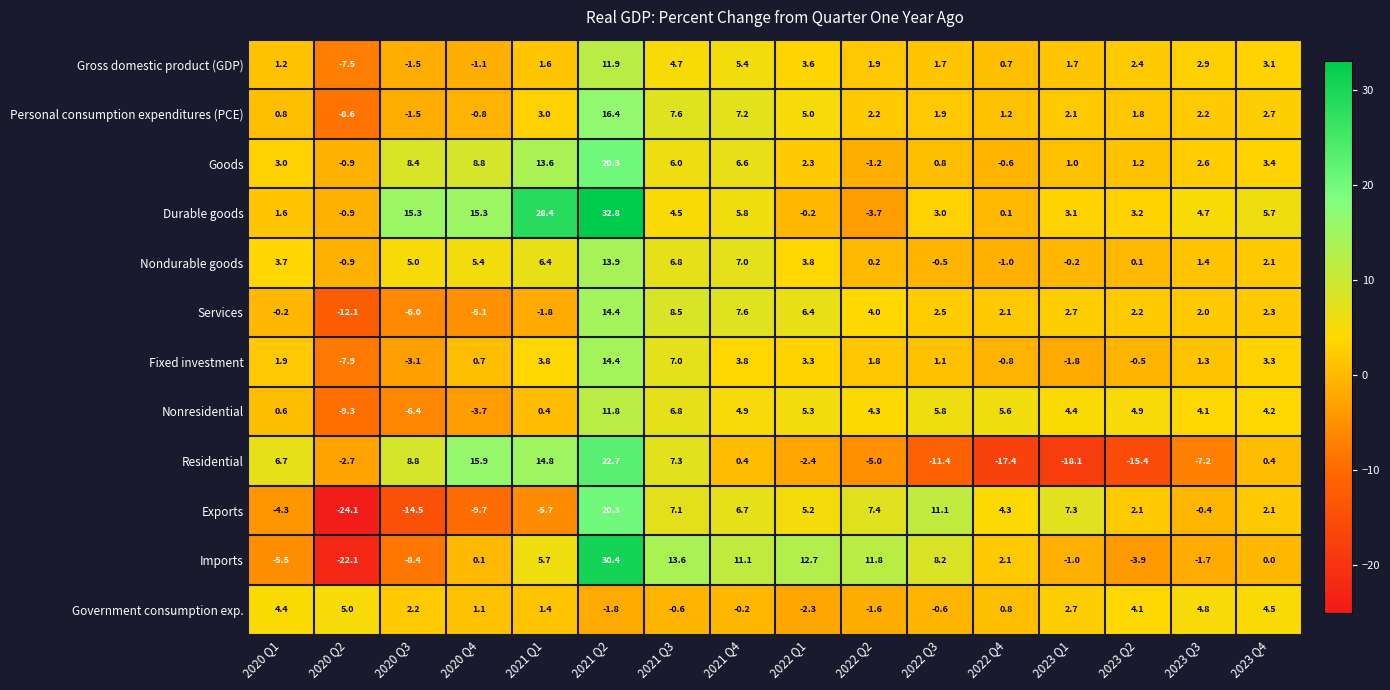

What is the highest value of the Goods series?

20.3